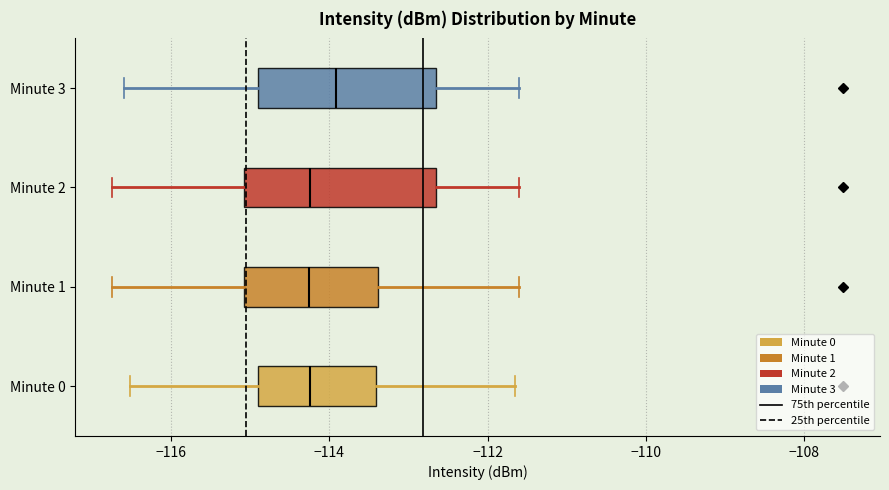

Where does the left whisker of the box for Minute 3 end on the x-axis? The values are not printed on the chart, so give them approximately, as read against the axis.

-116.6